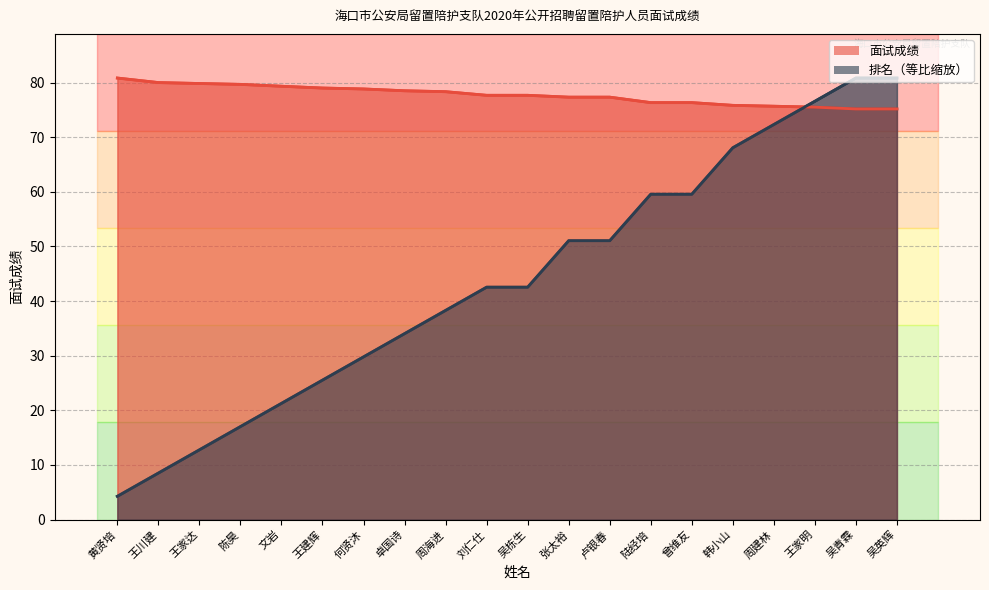

True or false: 面试成绩_line has a value of 36.1 at 张太裕.

False